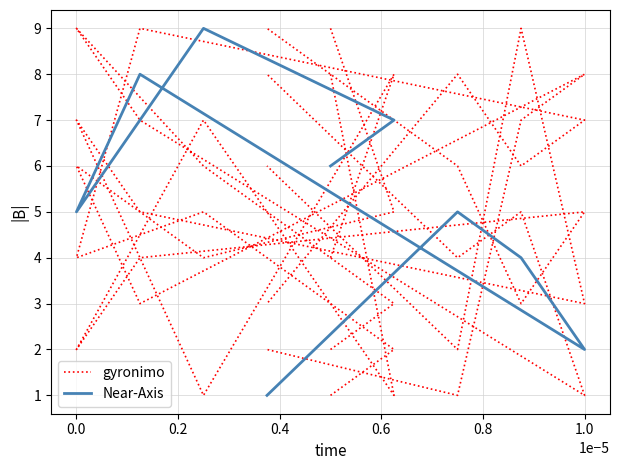

True or false: gyronimo has a value of 9 at 0.2.

False